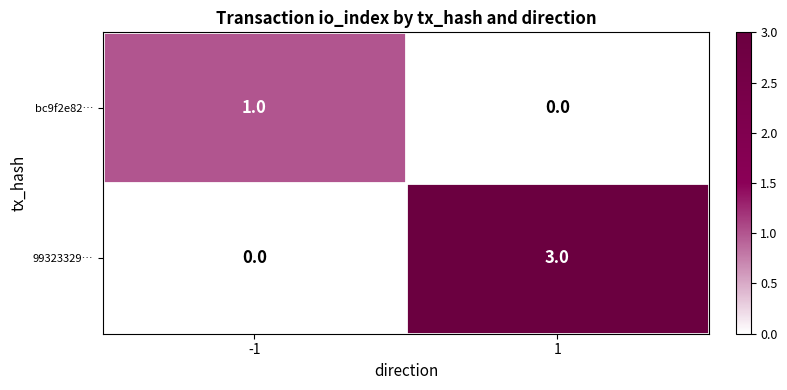

Which label corresponds to the largest value in the chart?

1